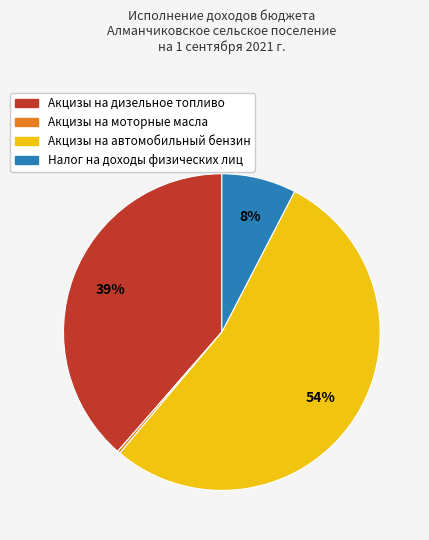

Which category accounts for the majority?

Акцизы на автомобильный бензин